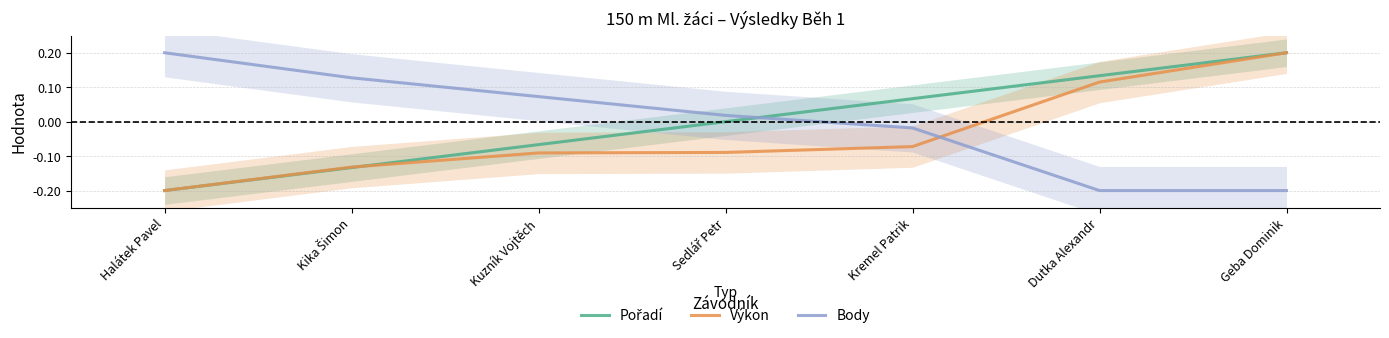

What is the value of the Pořadí point at the 7th from the left?

0.2